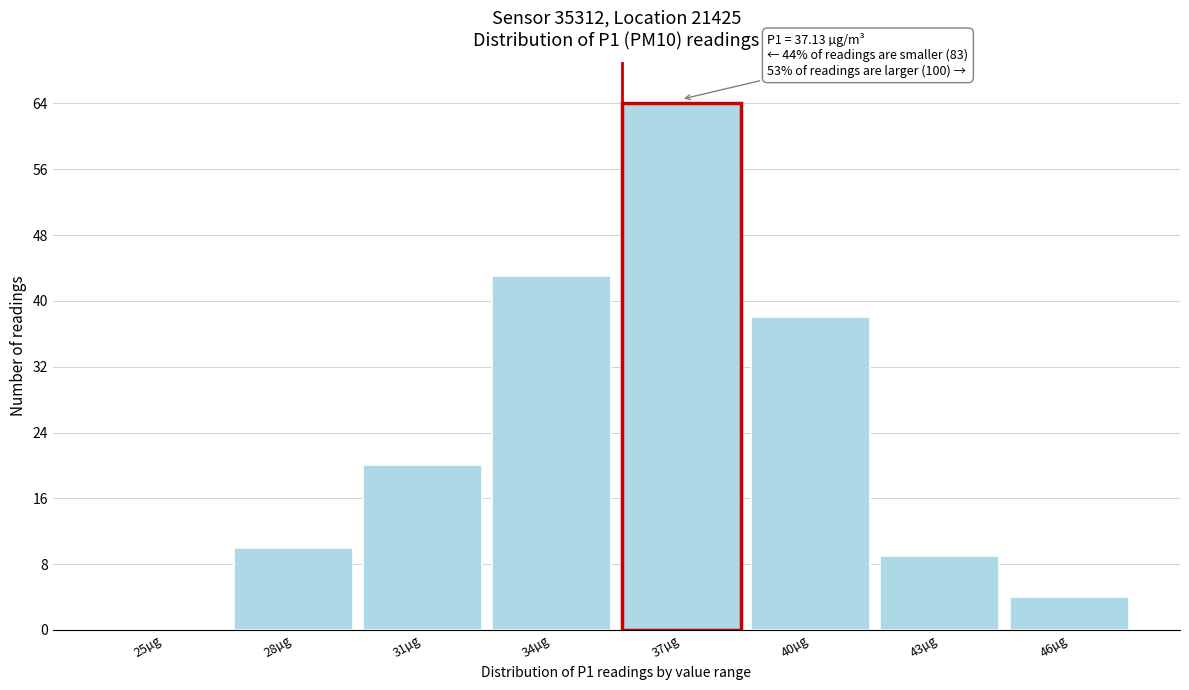

Reading left to right, list all the values displayed in this chart.

25µg=0	28µg=10	31µg=20	34µg=43	37µg=64	40µg=38	43µg=9	46µg=4